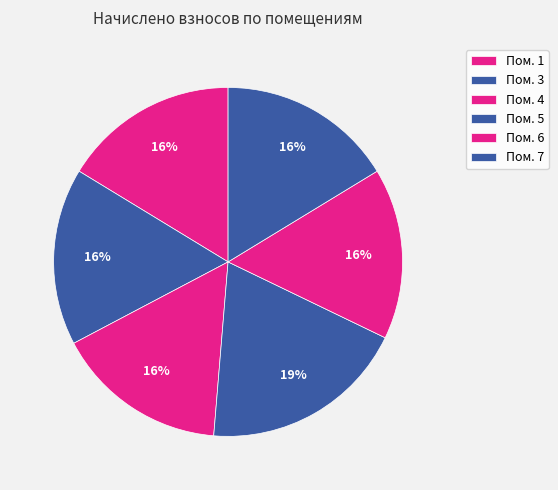

To the nearest percent, what is the average slice percentage?

17%